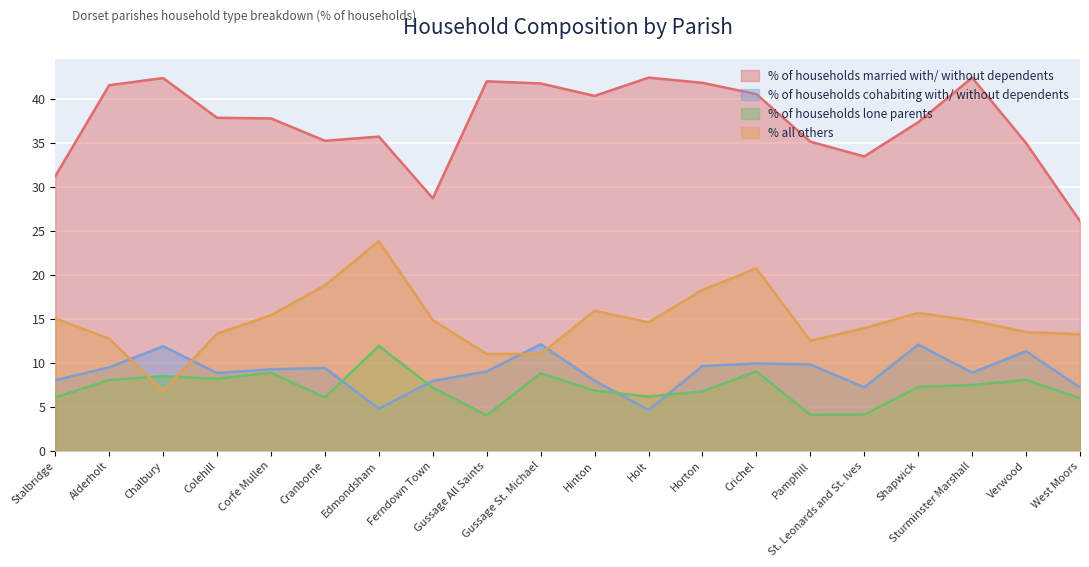

Where is the first local maximum for % of households cohabiting with/ without dependents?

Chalbury